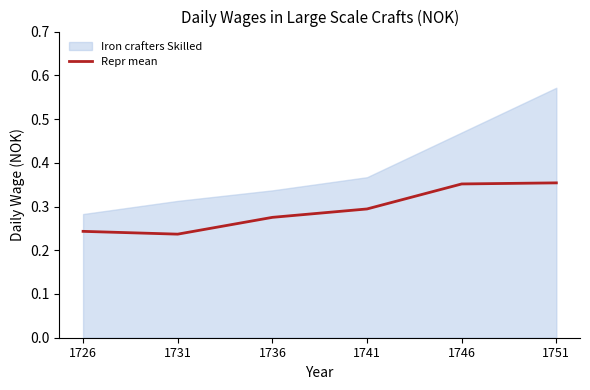

List the labels in order of value, largest first.

1751, 1746, 1741, 1736, 1726, 1731